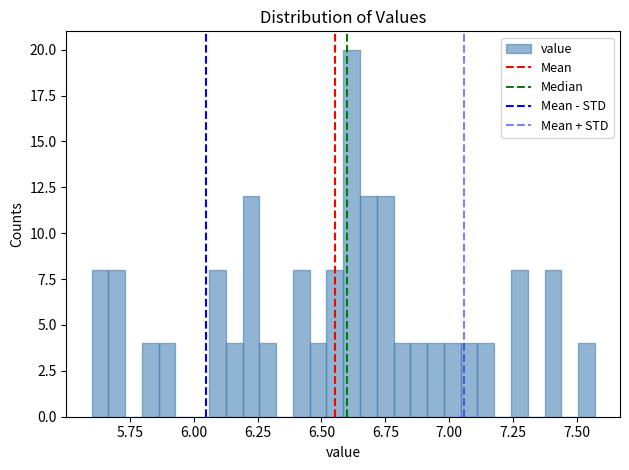

Read against the x-axis, roughly where is the centre of the tallest bar?

6.60